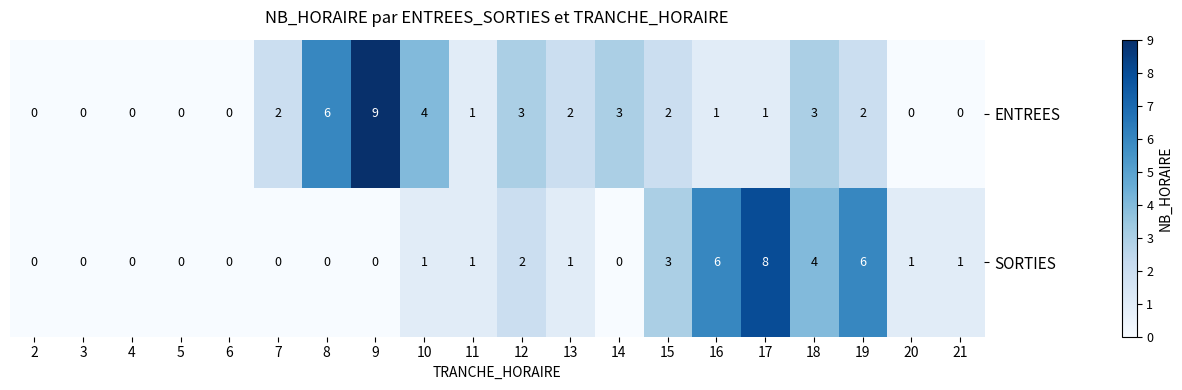

What is the difference between the SORTIES values at 20 and 18?

3